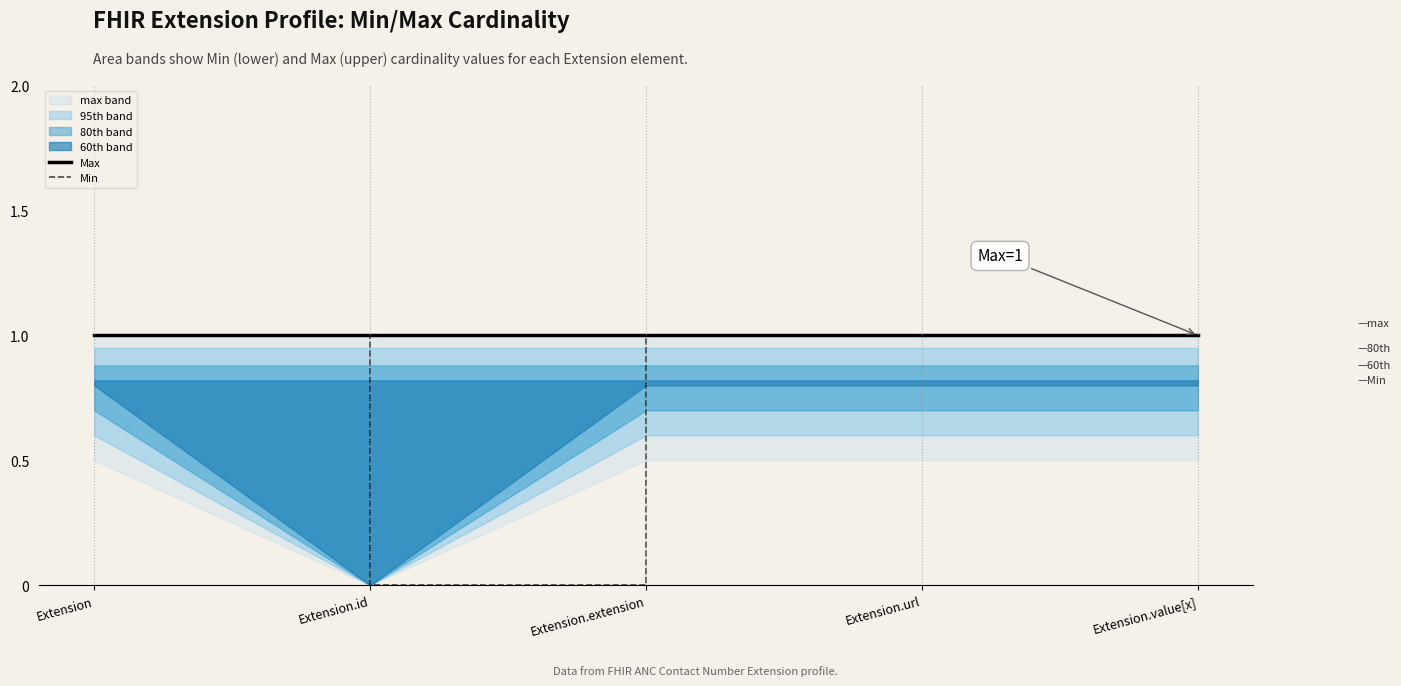

What is the label of the 5th point from the right?

Extension